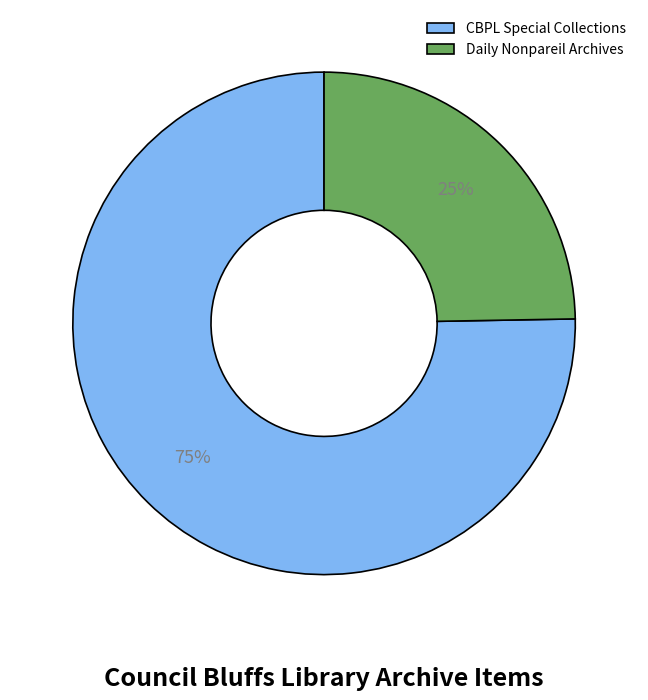

True or false: CBPL Special Collections accounts for 75% of the total.

True